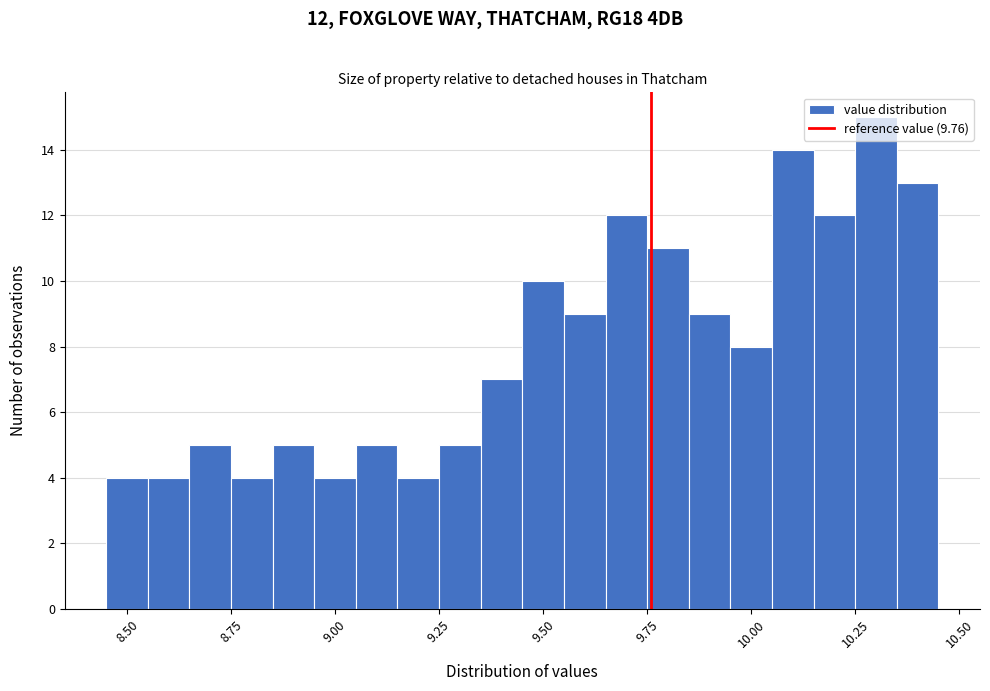

Read against the x-axis, roughly where is the centre of the tallest bar?

10.30